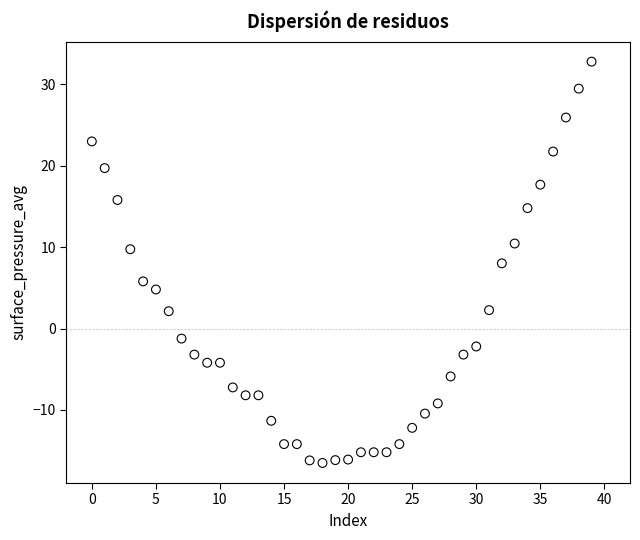

What is the range of Y values (max minus min)?

49.3